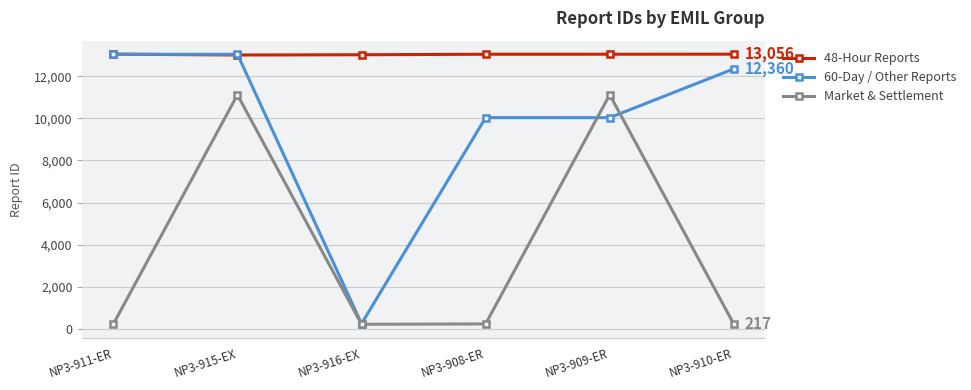

At how many categories does at least one series exceed 8905?

6